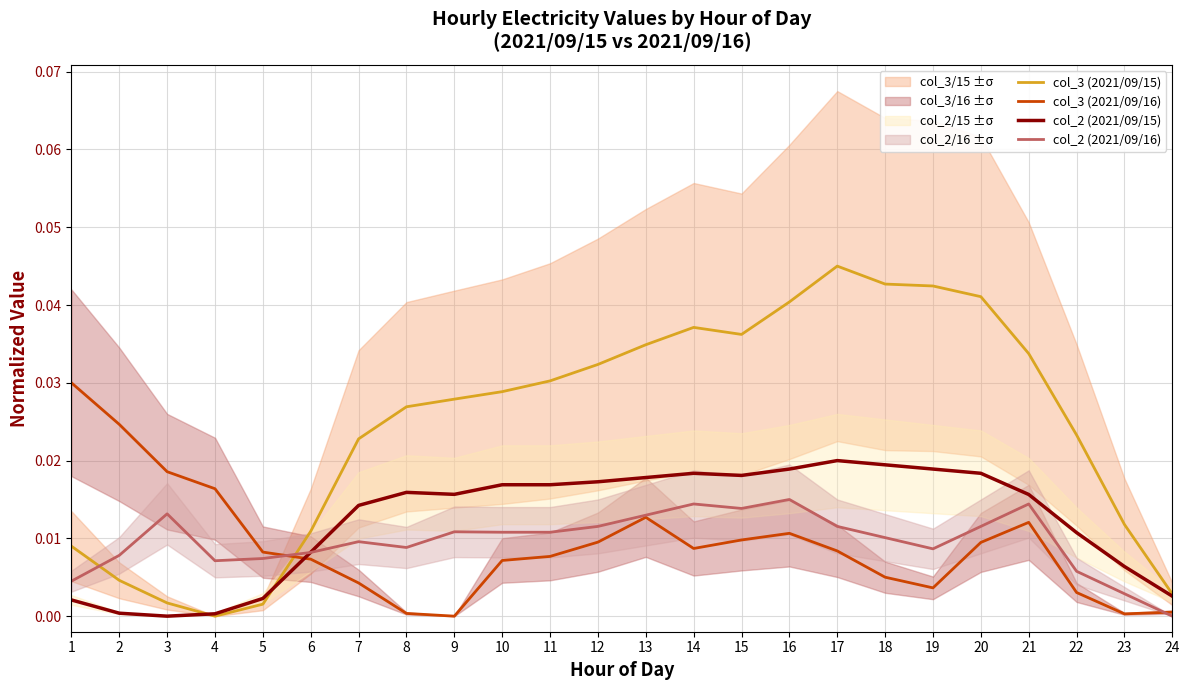

Which series changed the most between 5 and 20?

col_3 (2021/09/15)